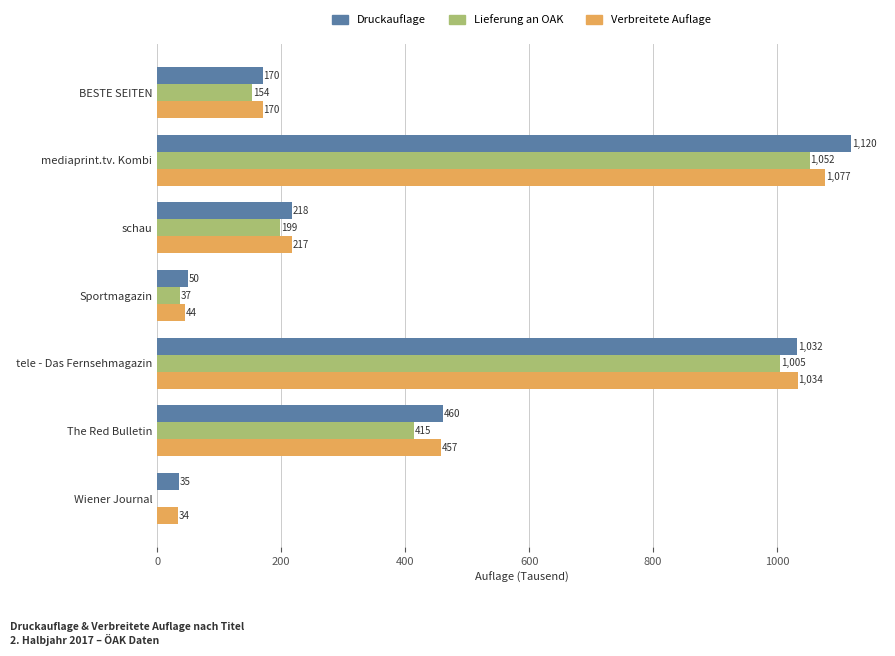

Which series changed the most between BESTE SEITEN and The Red Bulletin?

Druckauflage